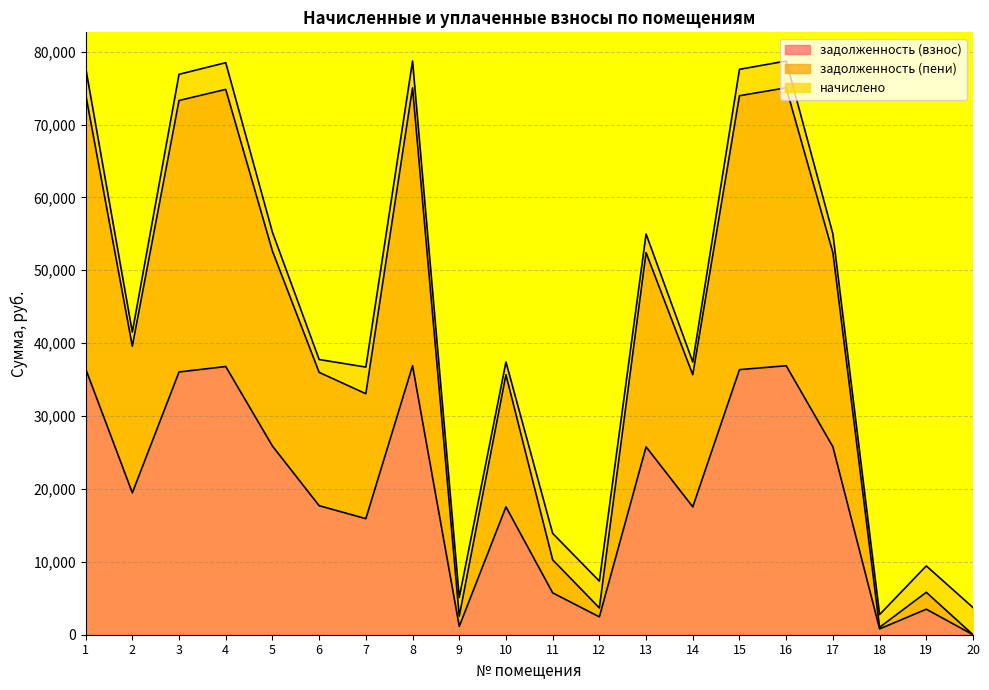

How many values in the задолженность (взнос) series exceed 19468?

10